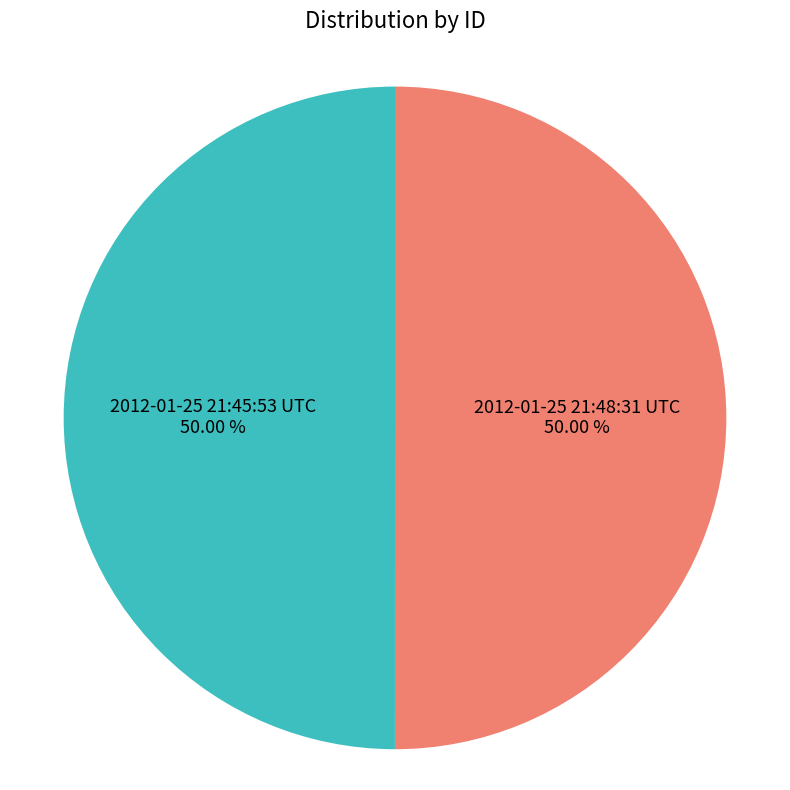

Approximately how many times larger is the value at 2012-01-25 21:45:53 UTC compared to 2012-01-25 21:48:31 UTC?

1.0